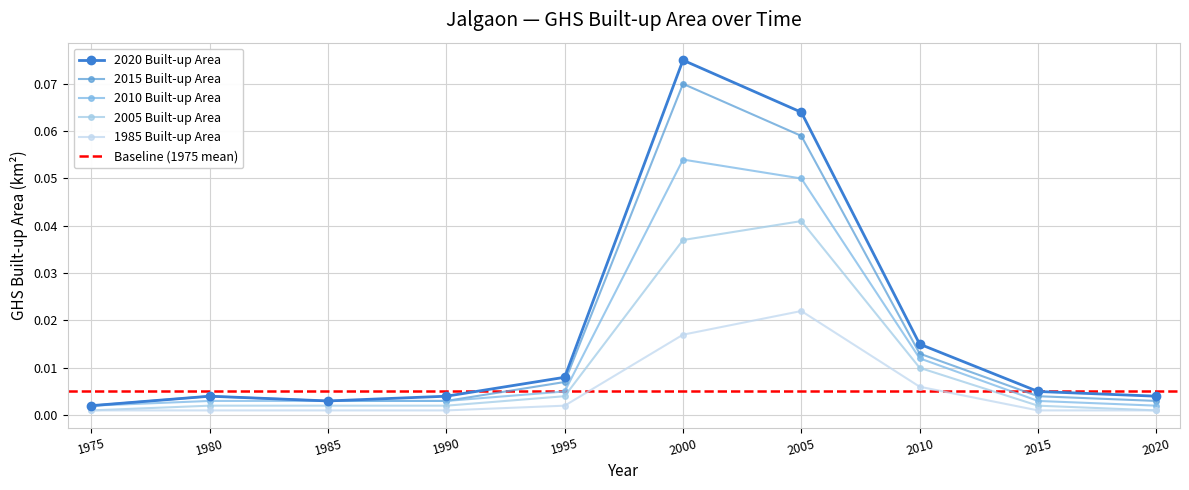

Which series has the largest total across all categories?

ghsarea_jalgaon_2020